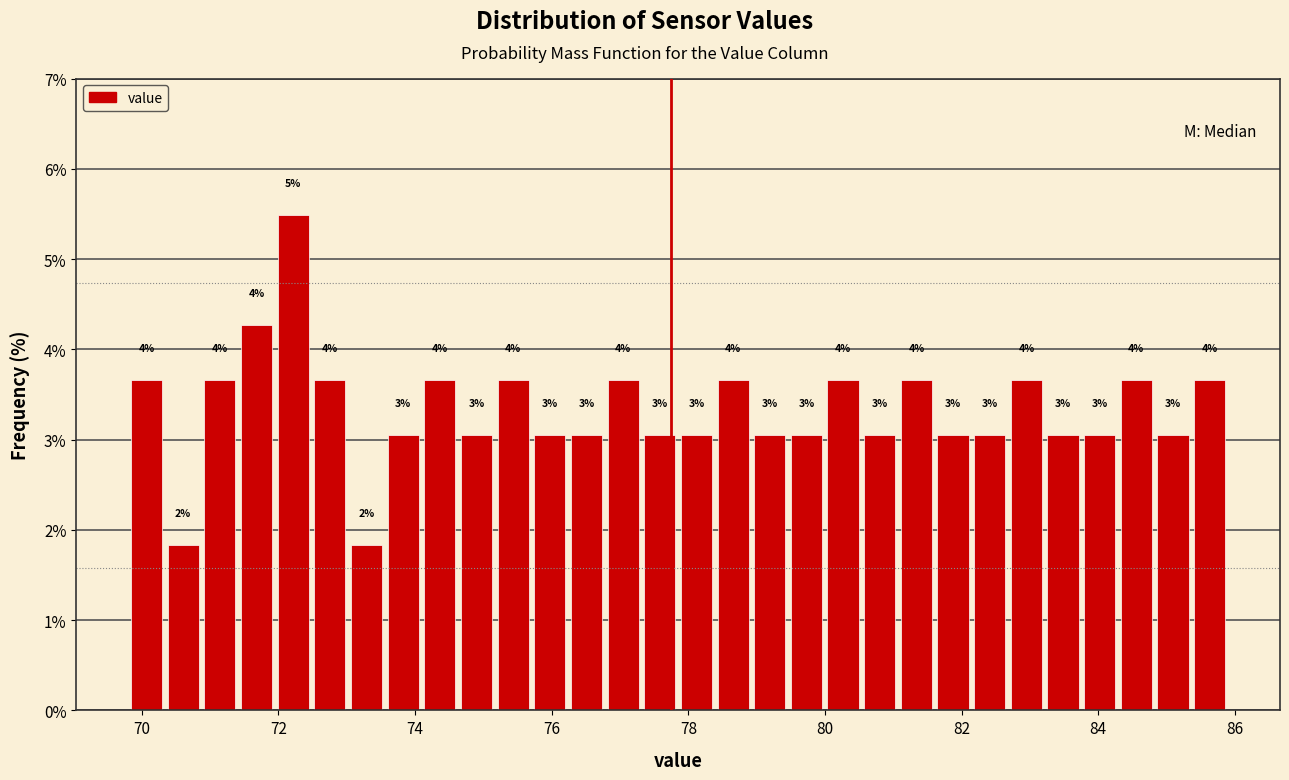

Read against the x-axis, roughly where is the centre of the tallest bar?

72.2